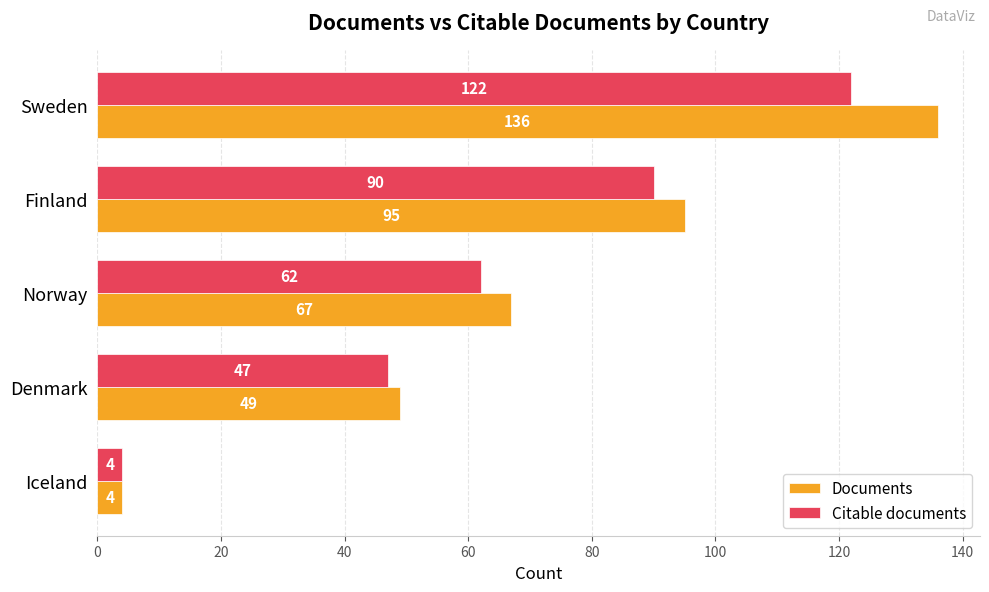

Count the Citable documents values in the range 47 to 90.

3